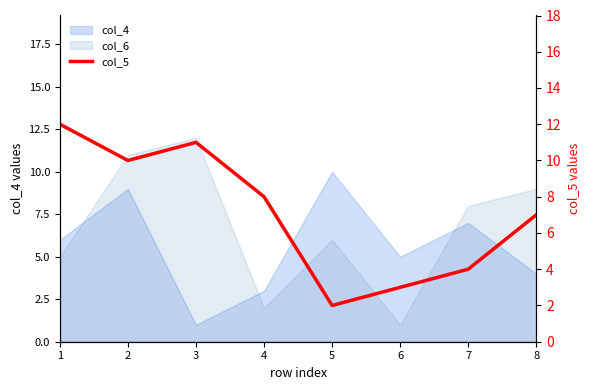

What is the sum of all values?

57